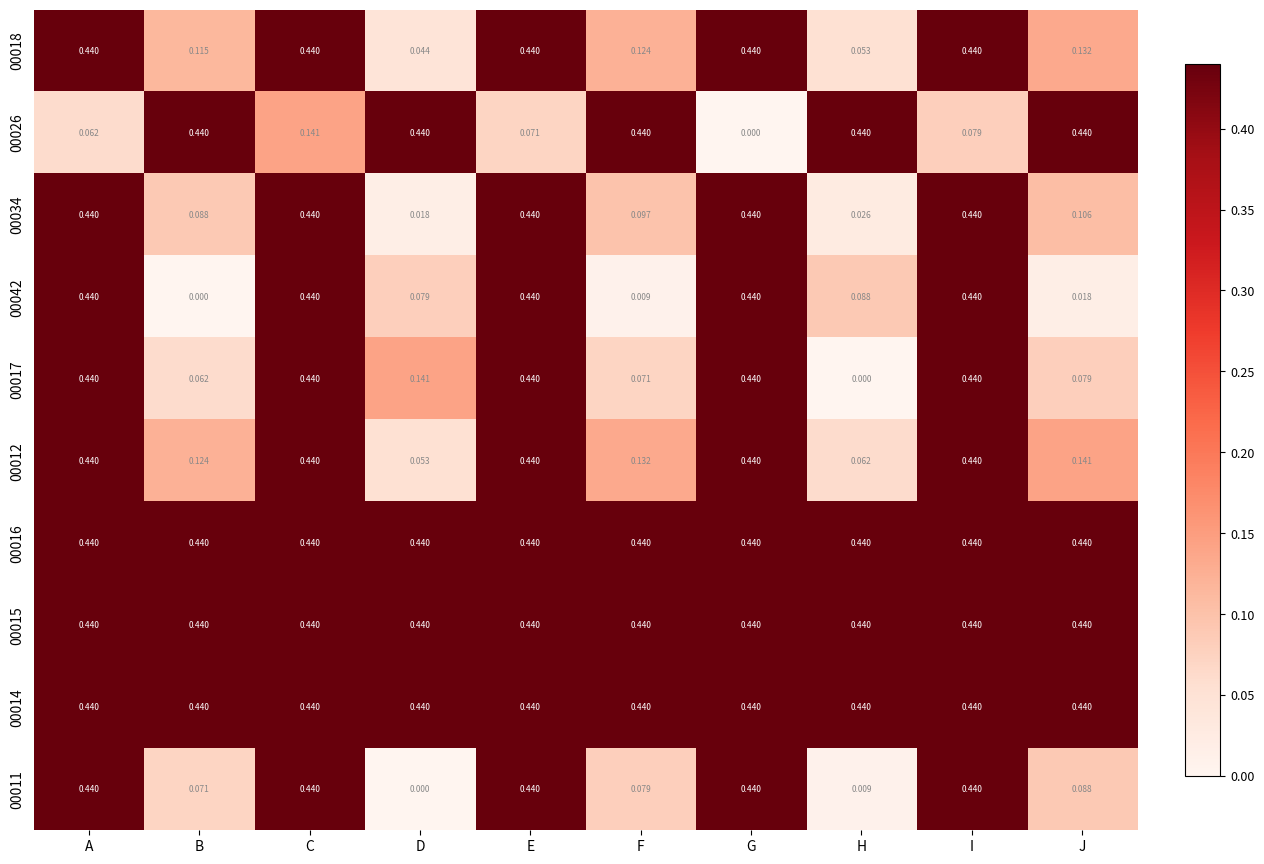

How many categories are shown in the chart?

10